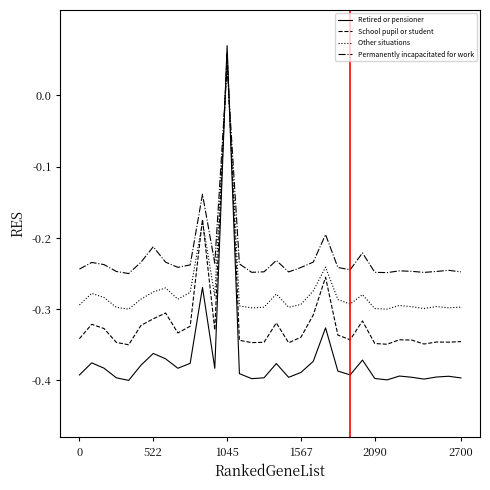

Which series has the largest range (max minus min)?

Retired or pensioner